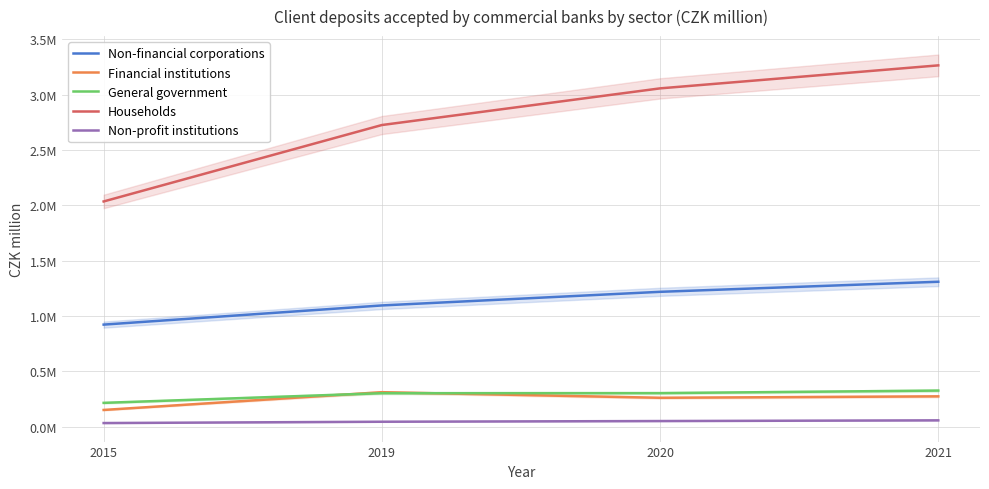

Is this an area chart (filled region under the line)?

No